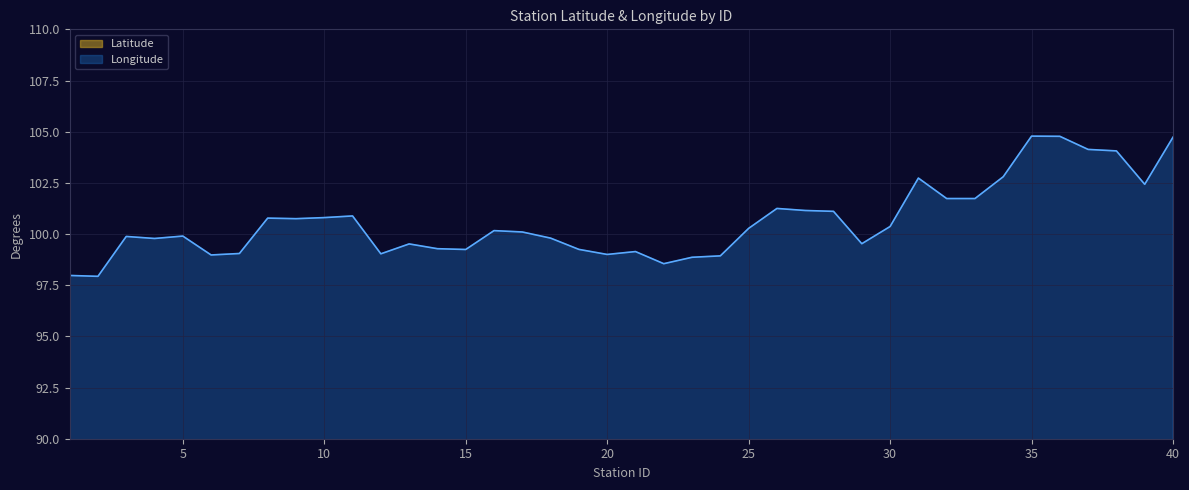

What value does the Latitude series have at 13?

18.3